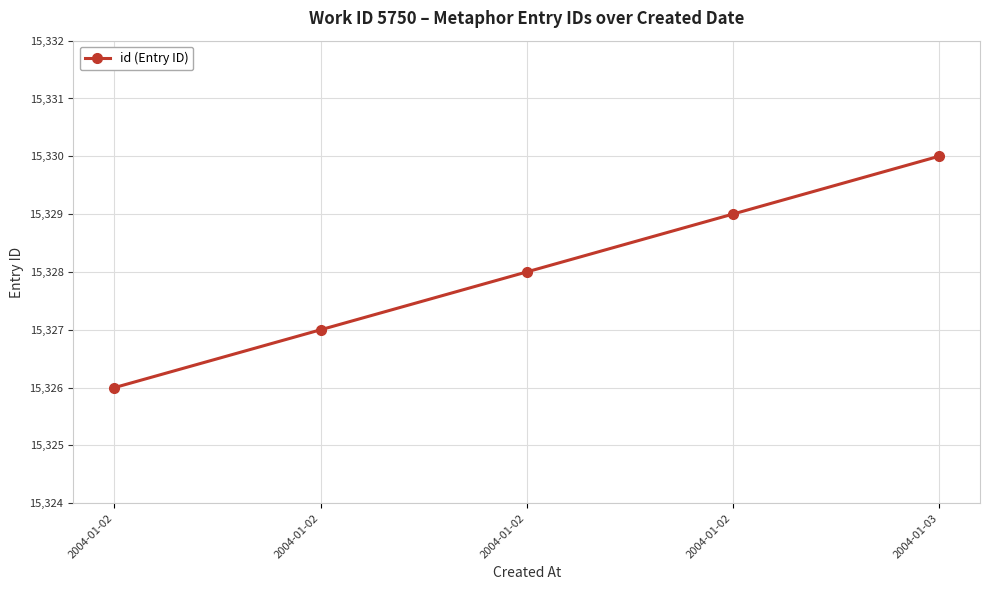

Is it true that the value at 2004-01-03 is 25015?

False